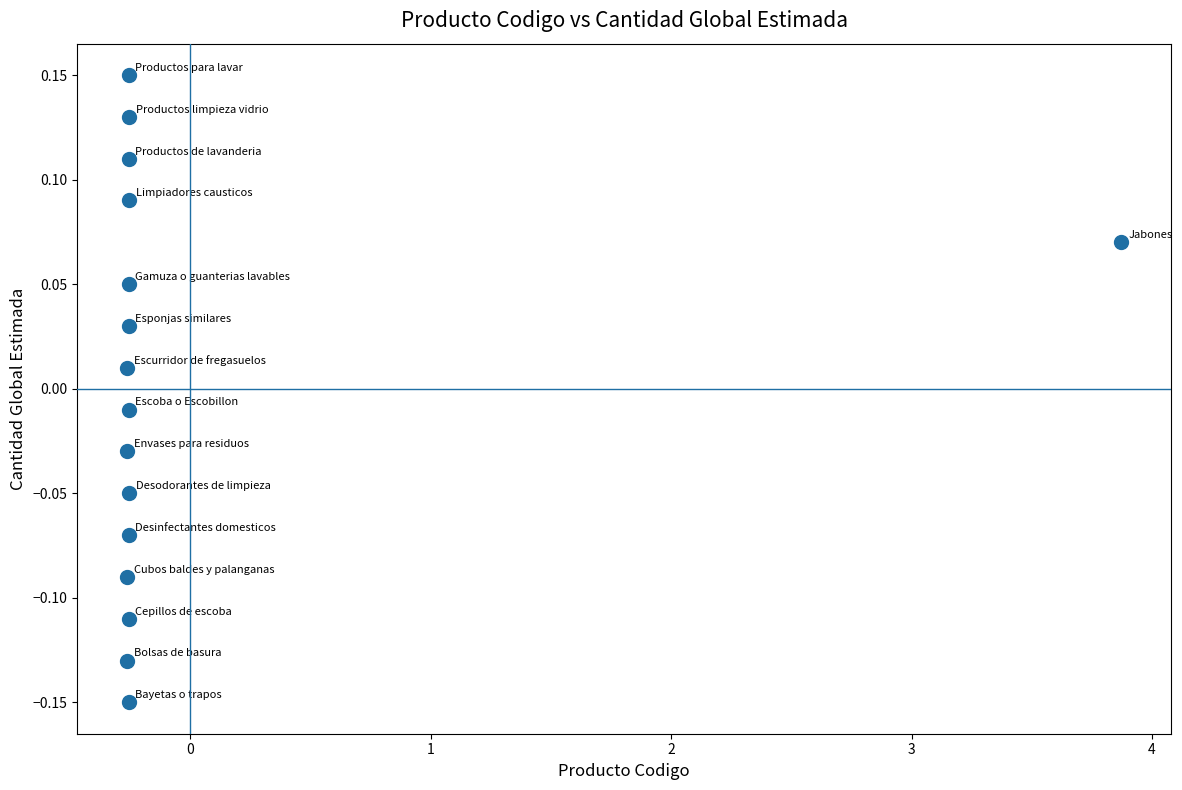

What is the range of X values (max minus min)?

4.1